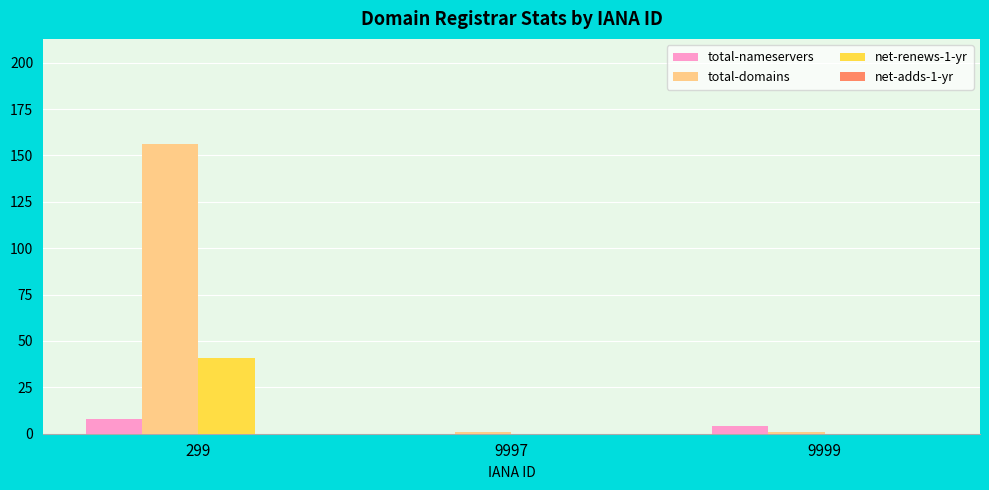

Which series has the largest total across all categories?

total-domains